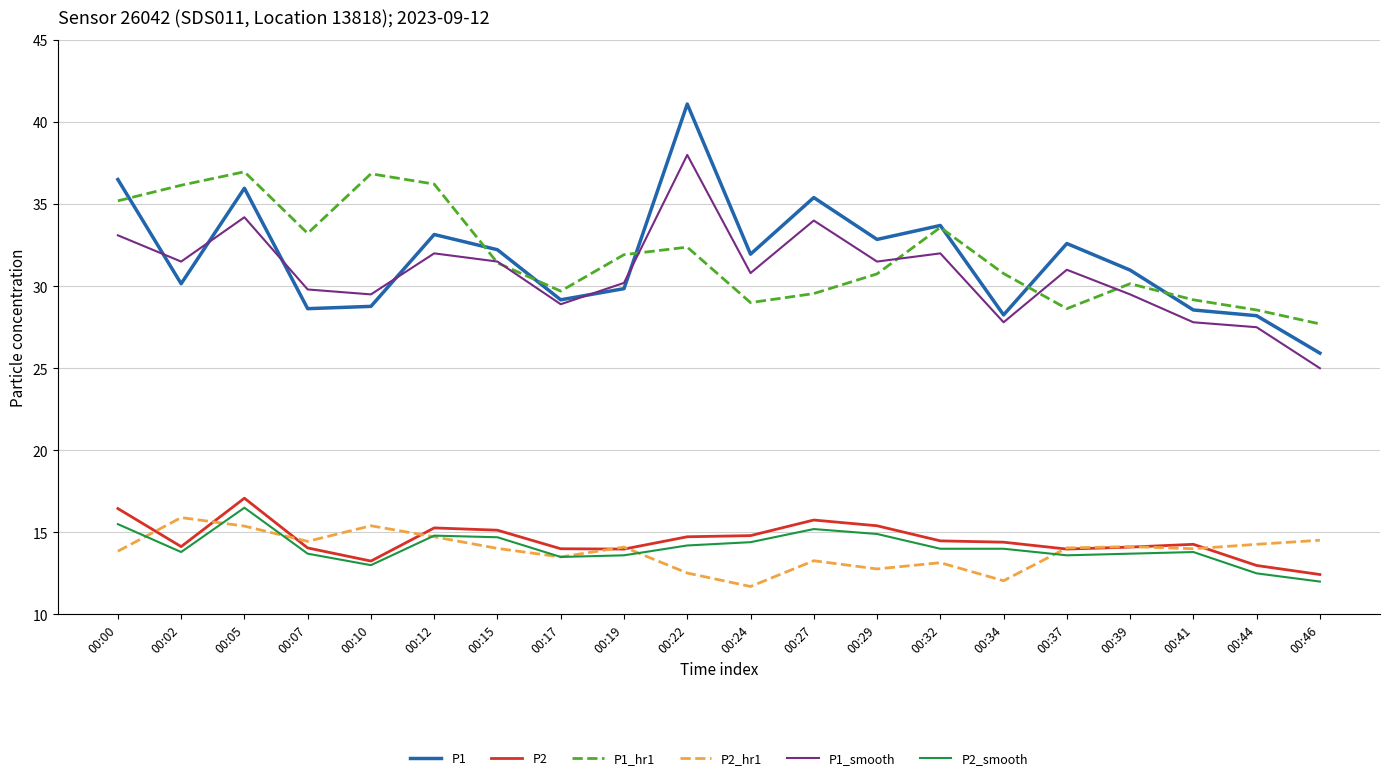

True or false: P1 has a value of 46.2 at 00:32.

False